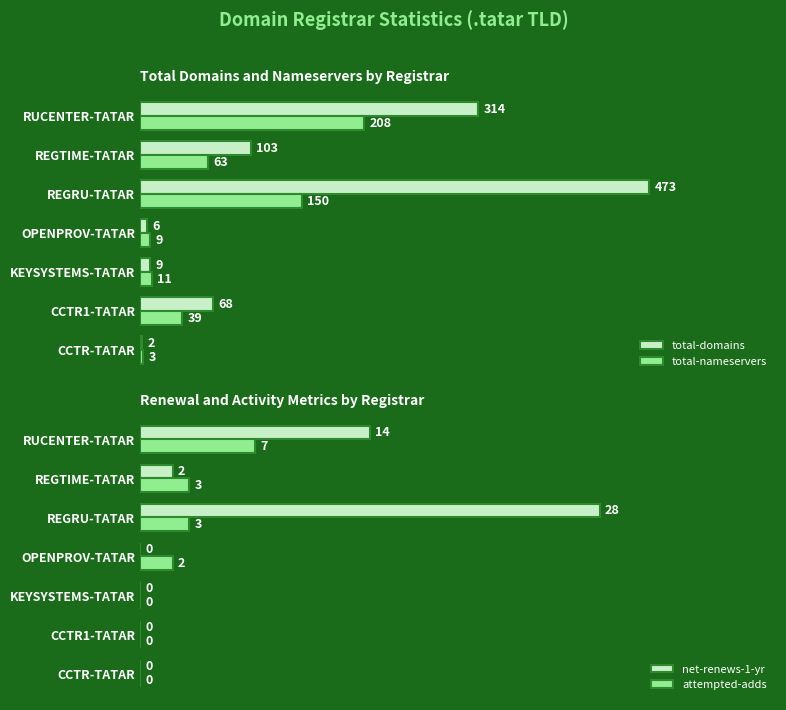

What is the maximum value for net-renews-1-yr?

28